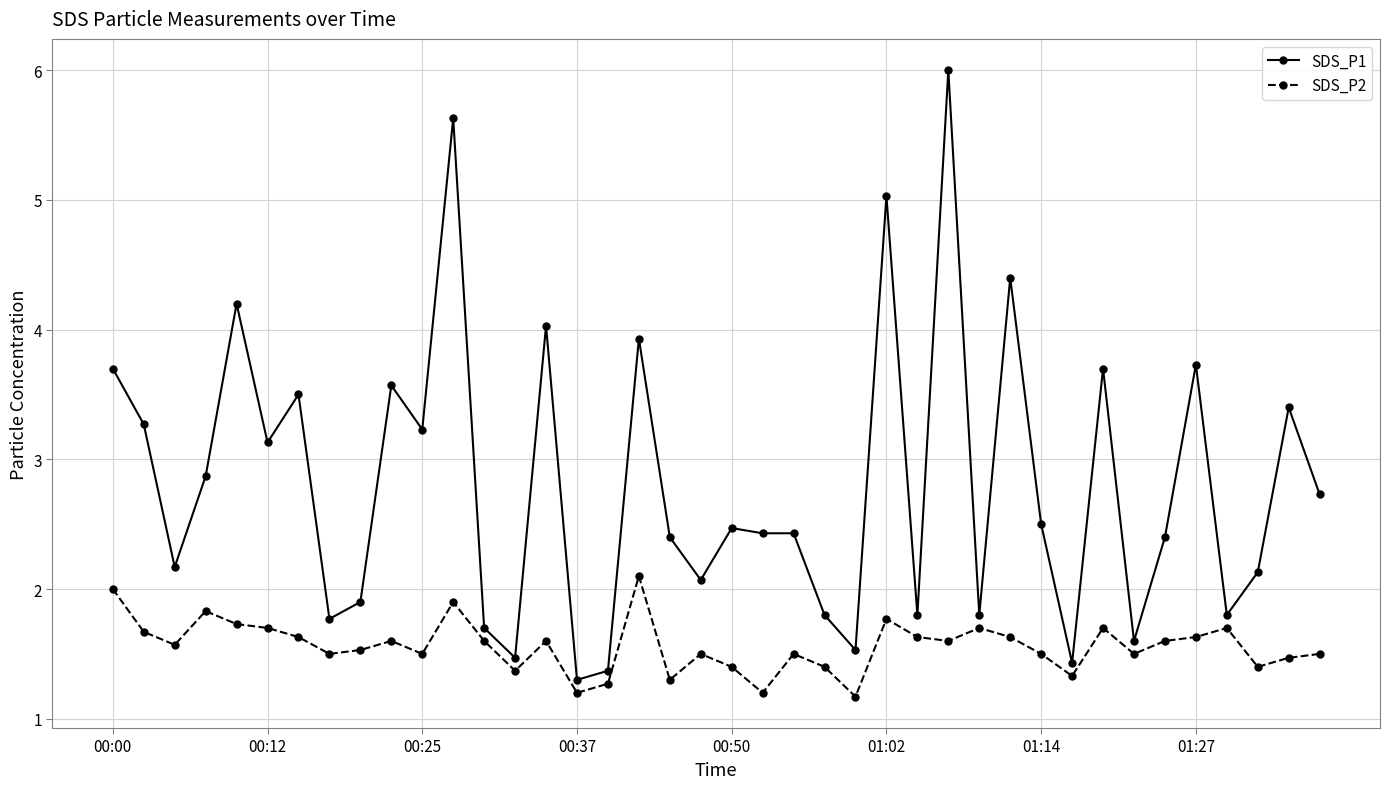

What is the average value of the SDS_P1 series?

2.8